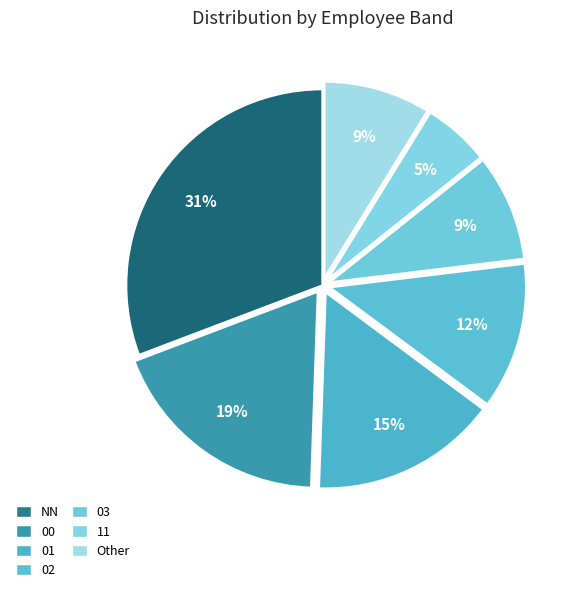

Count the number of slices in the pie.

7